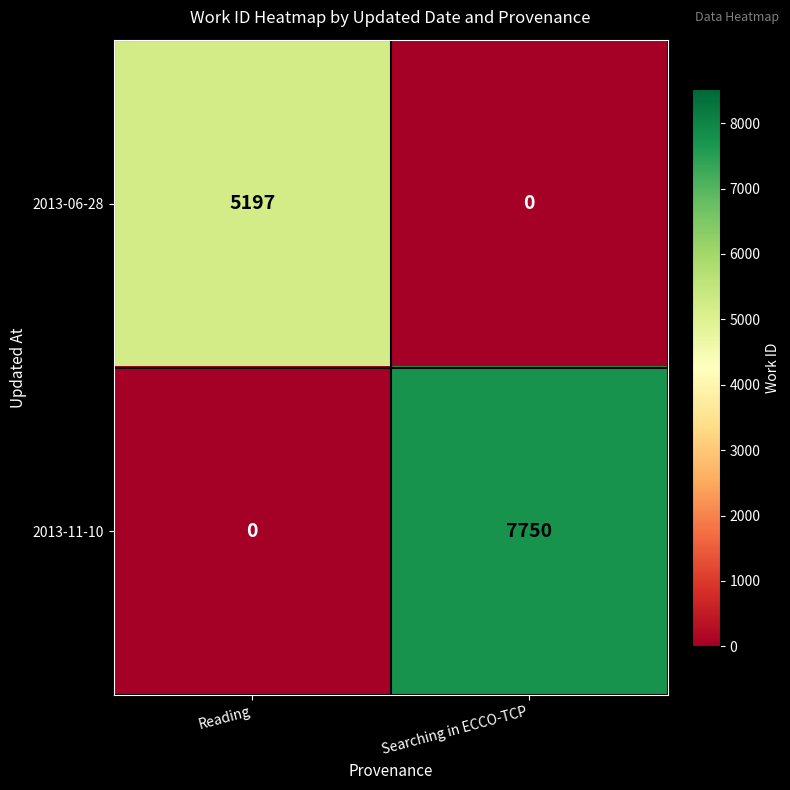

How many categories are shown in the chart?

2